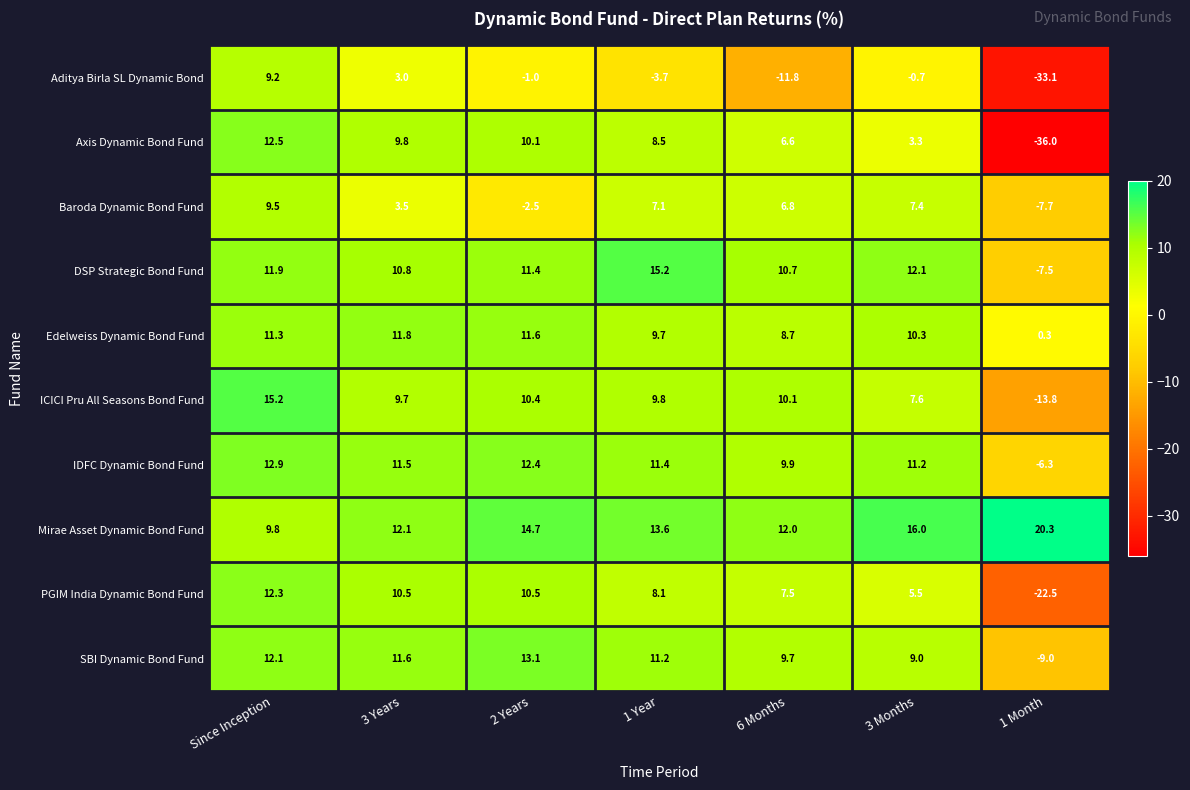

What is the difference between the maximum and second lowest values in the DSP Strategic Bond Fund series?

4.5